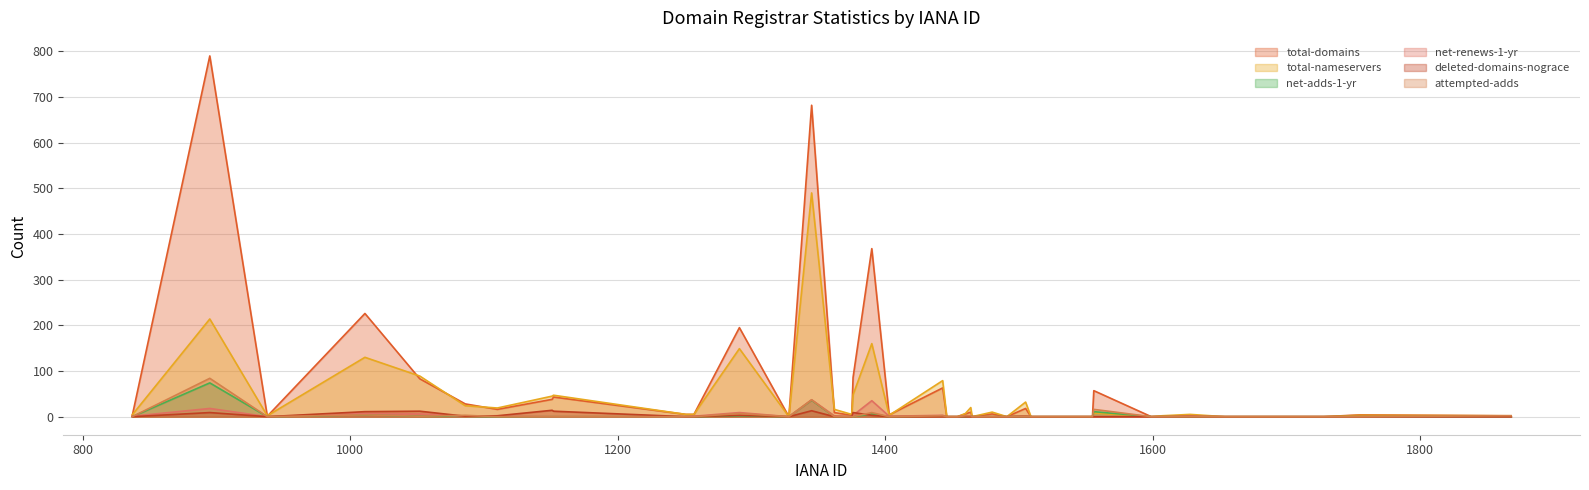

Which series has the largest range (max minus min)?

total-domains